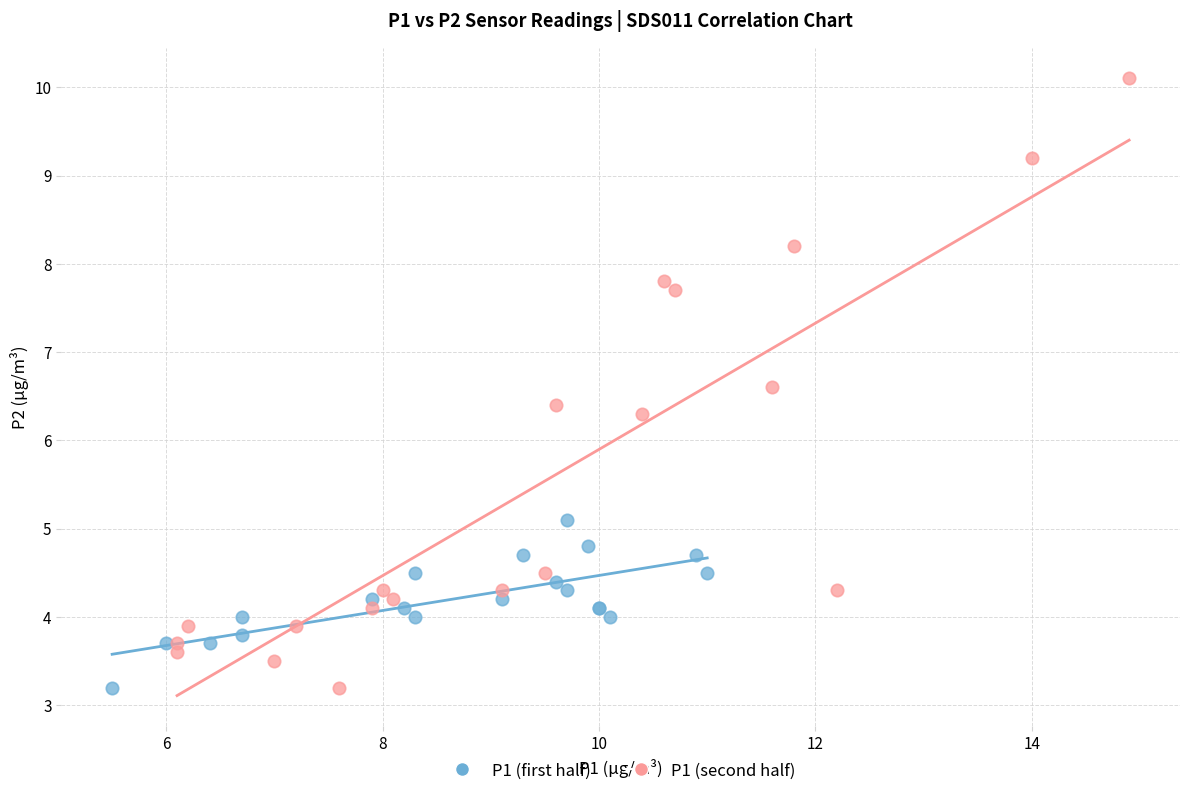

Which series reaches the maximum Y coordinate?

P1 (second half)